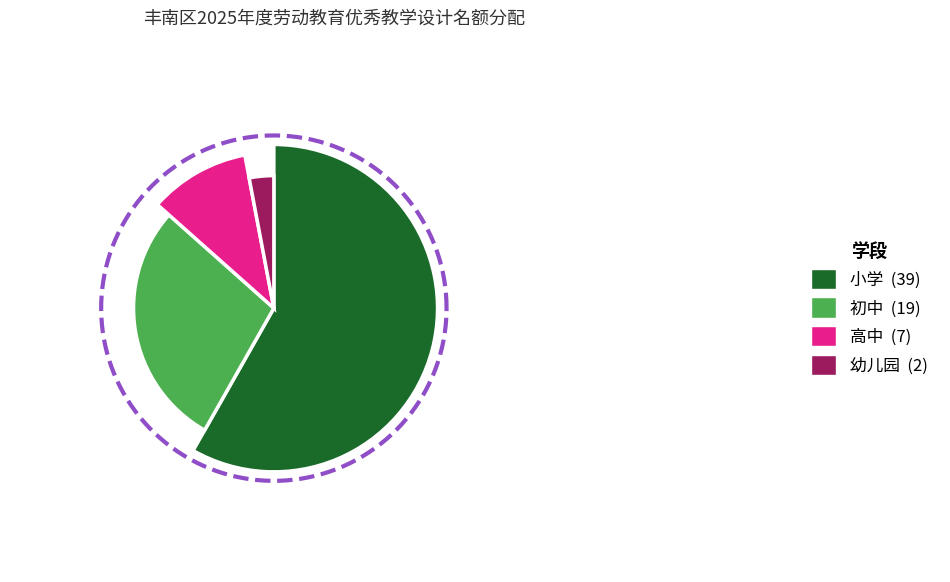

The 小学 slice represents 45% of the pie. True or false?

False